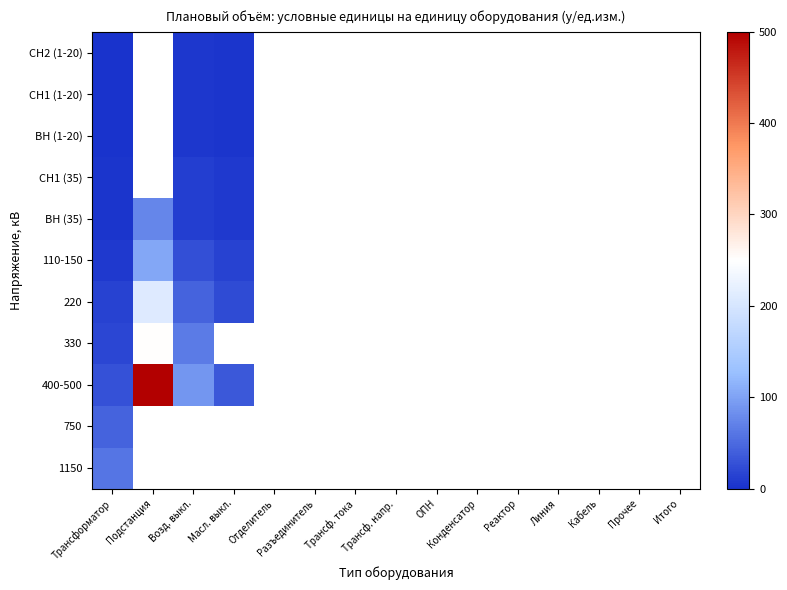

At which label is СН1 (1-20) closest to 3?

Масл. выкл.